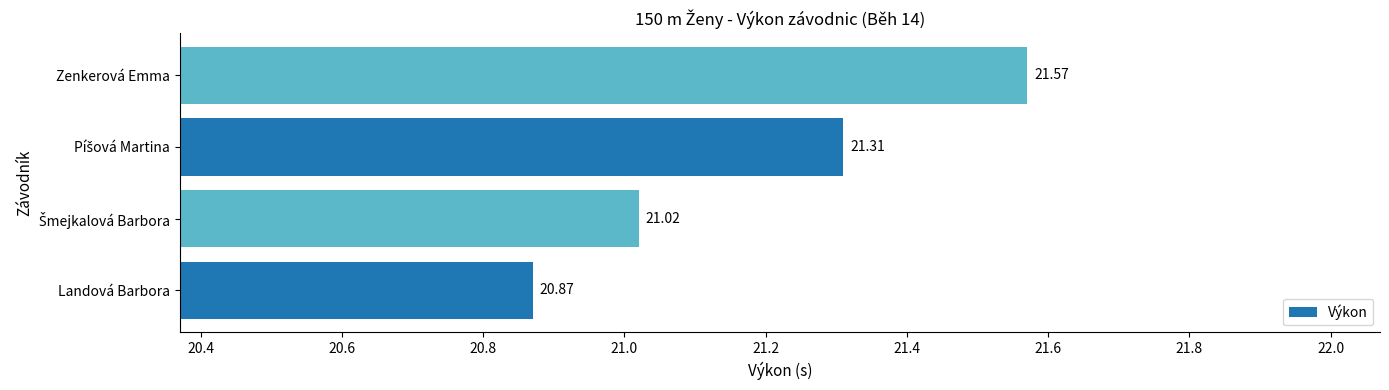

Are the bars horizontal?

Yes